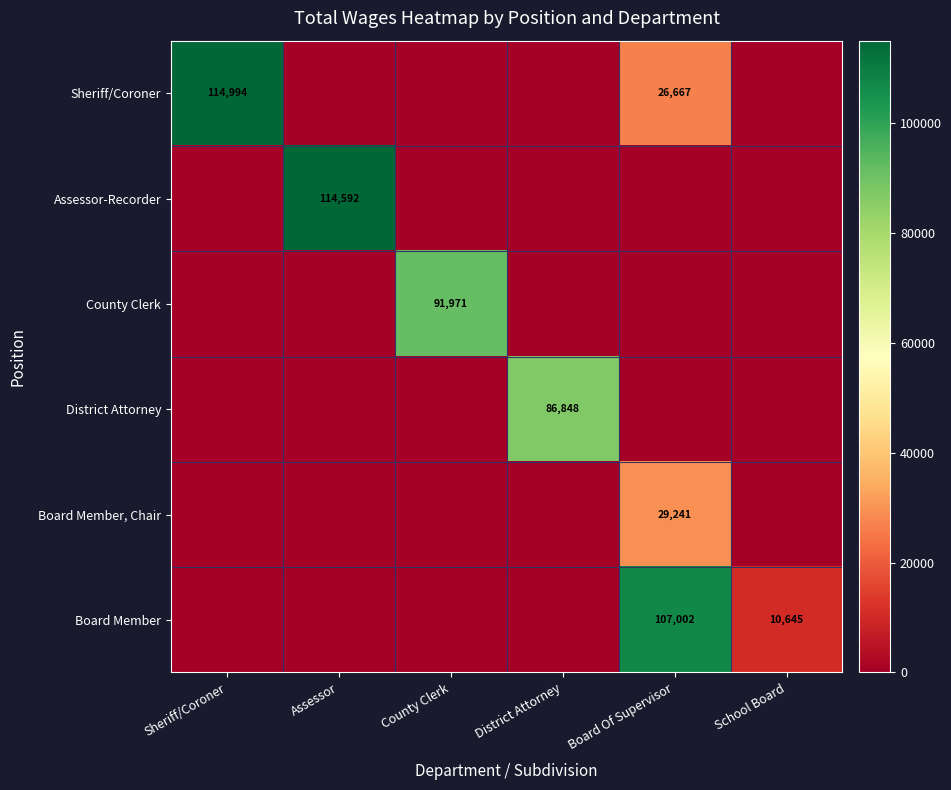

What is the total value across all series at Sheriff/Coroner?

114994